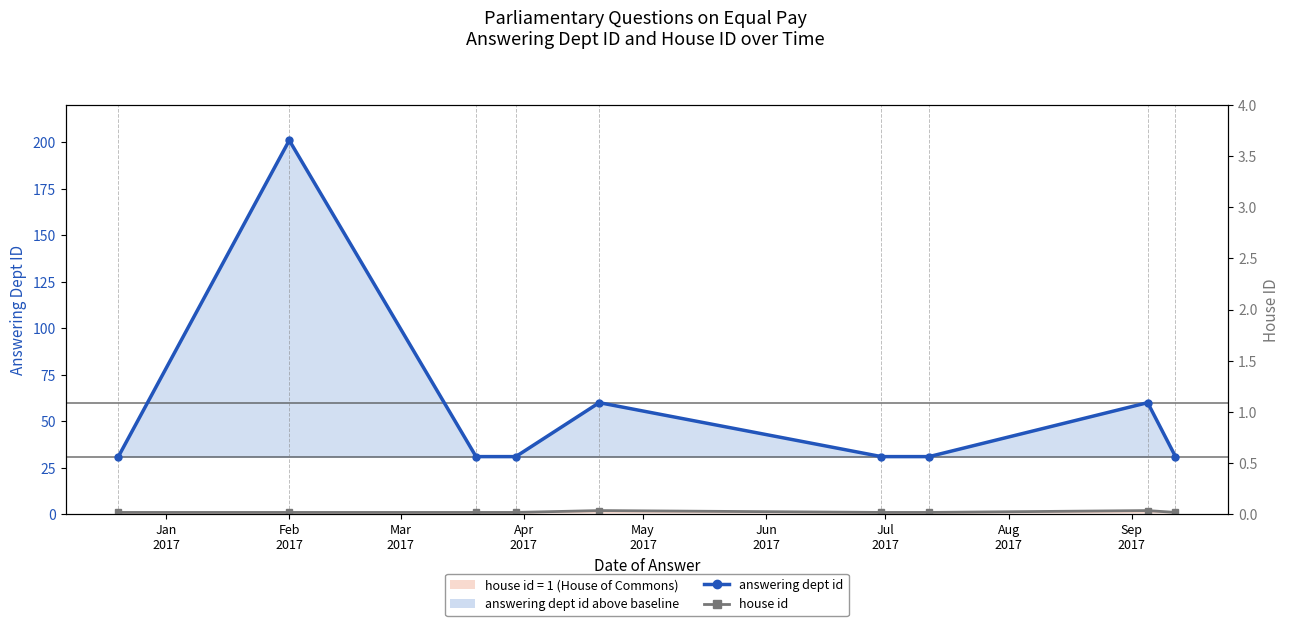

The house id series shows 1 at Apr
2017. True or false?

True